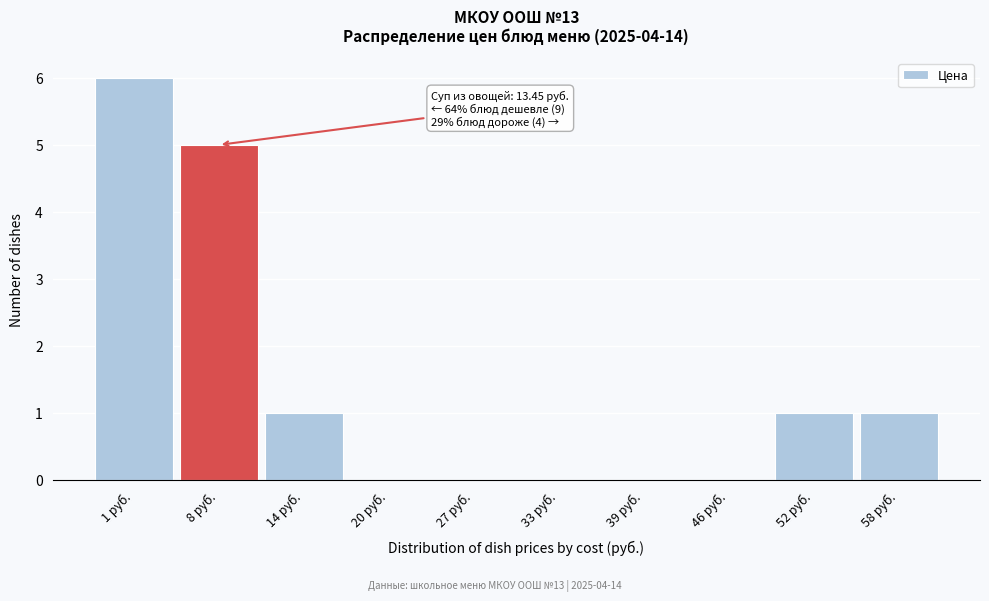

Reading left to right, transcribe all the data shown in this chart.

1 руб.=6	8 руб.=5	14 руб.=1	20 руб.=0	27 руб.=0	33 руб.=0	39 руб.=0	46 руб.=0	52 руб.=1	58 руб.=1